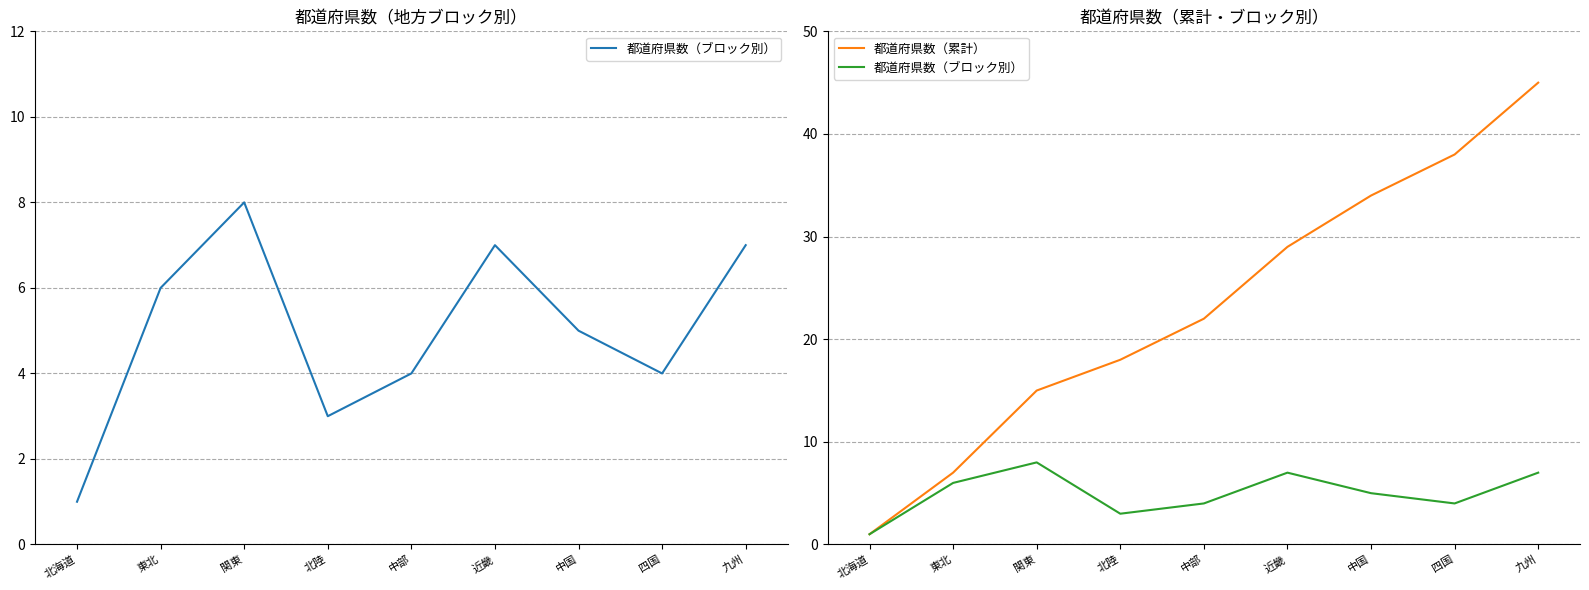

Which series changed the most between 中部 and 中国?

都道府県数（累計）